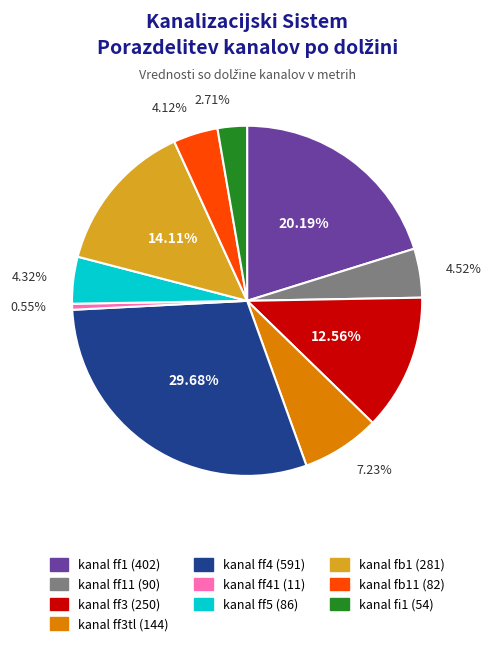

How many segments does this pie chart have?

10